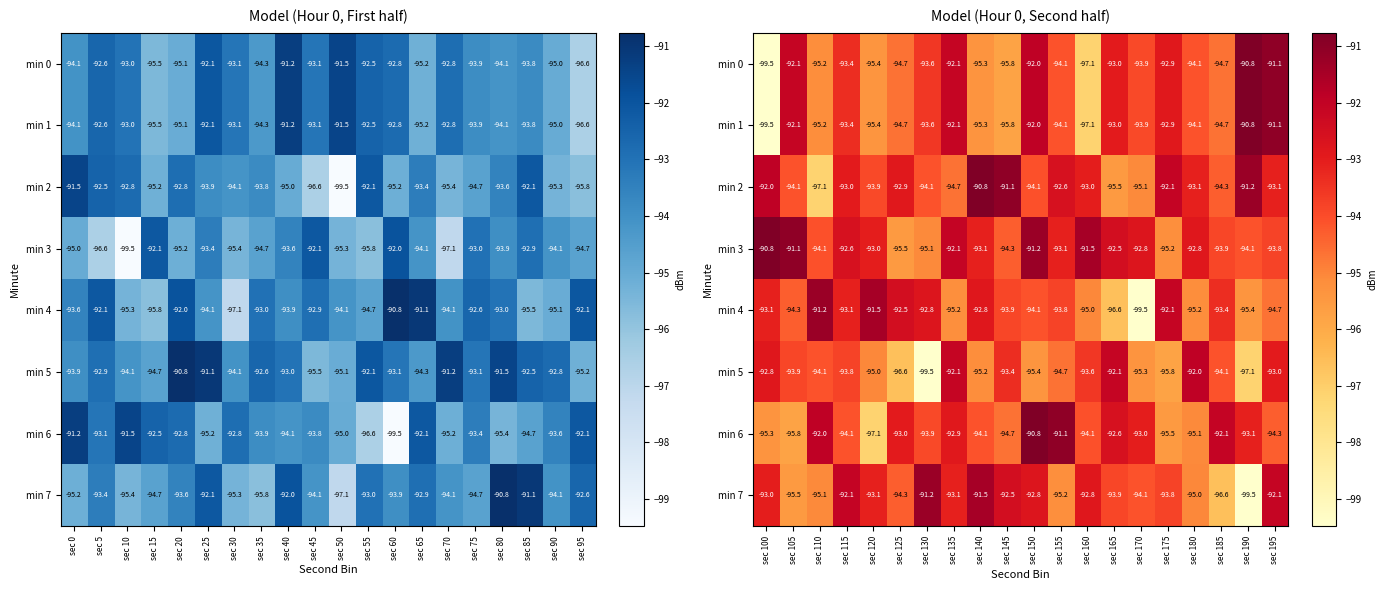

Which series has the largest range (max minus min)?

min 0